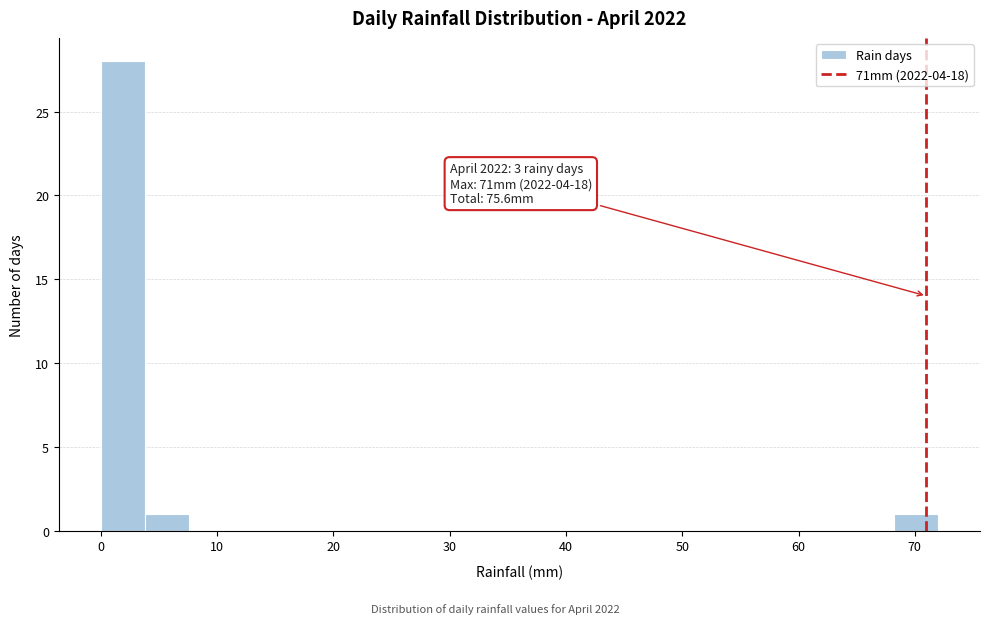

Around what value on the x-axis is the tallest bar? Give the approximate position of its centre, as read against the axis.

2